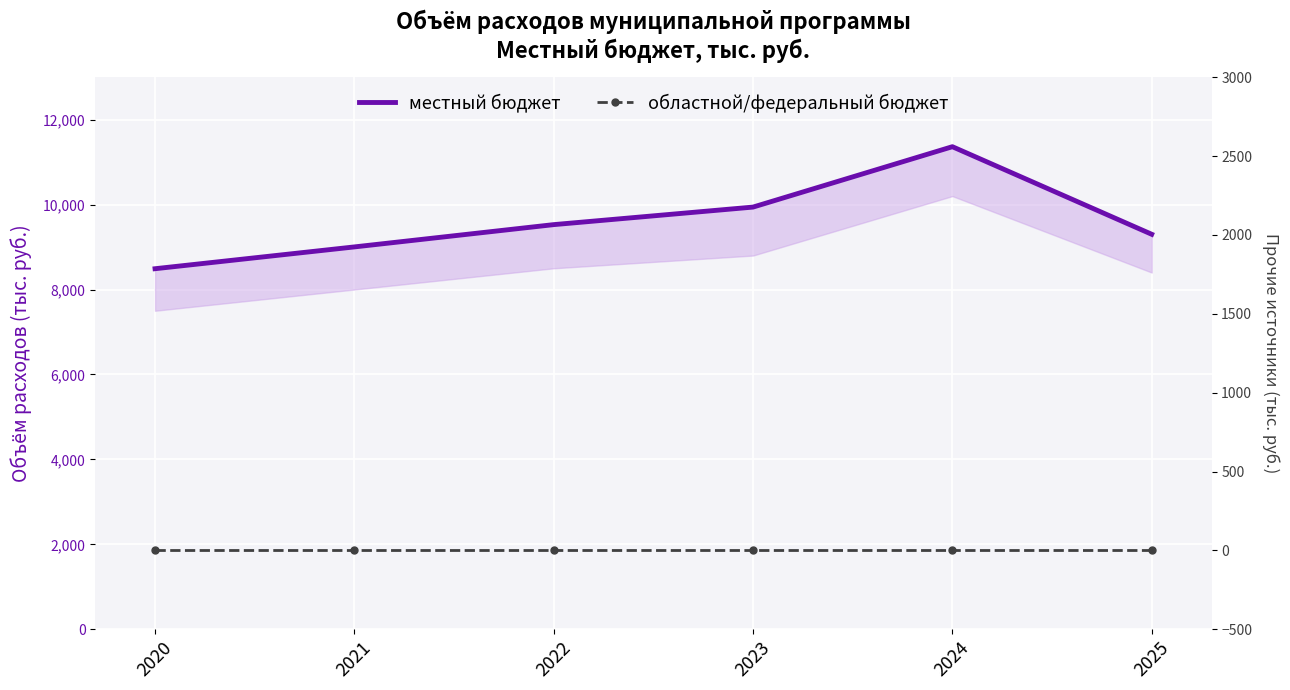

True or false: областной/федеральный бюджет and местный бюджет cross at least once.

False